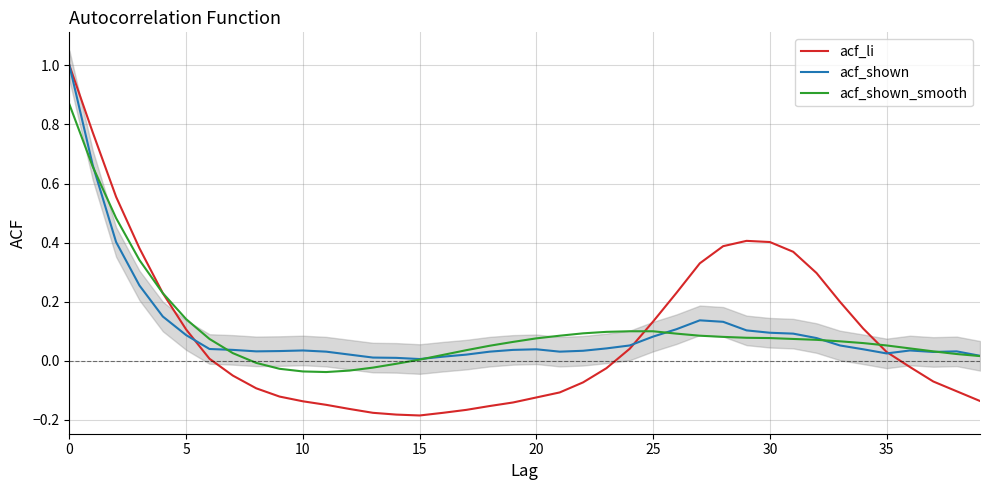

What is the total value across all series at 5?

0.3